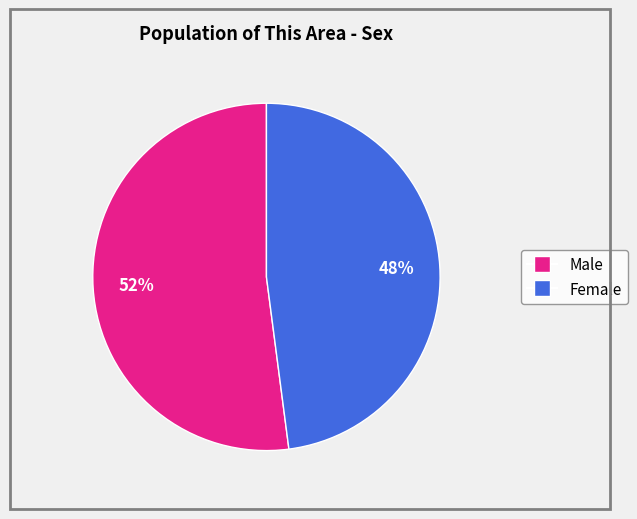

Which category has the smallest portion of the pie?

Female